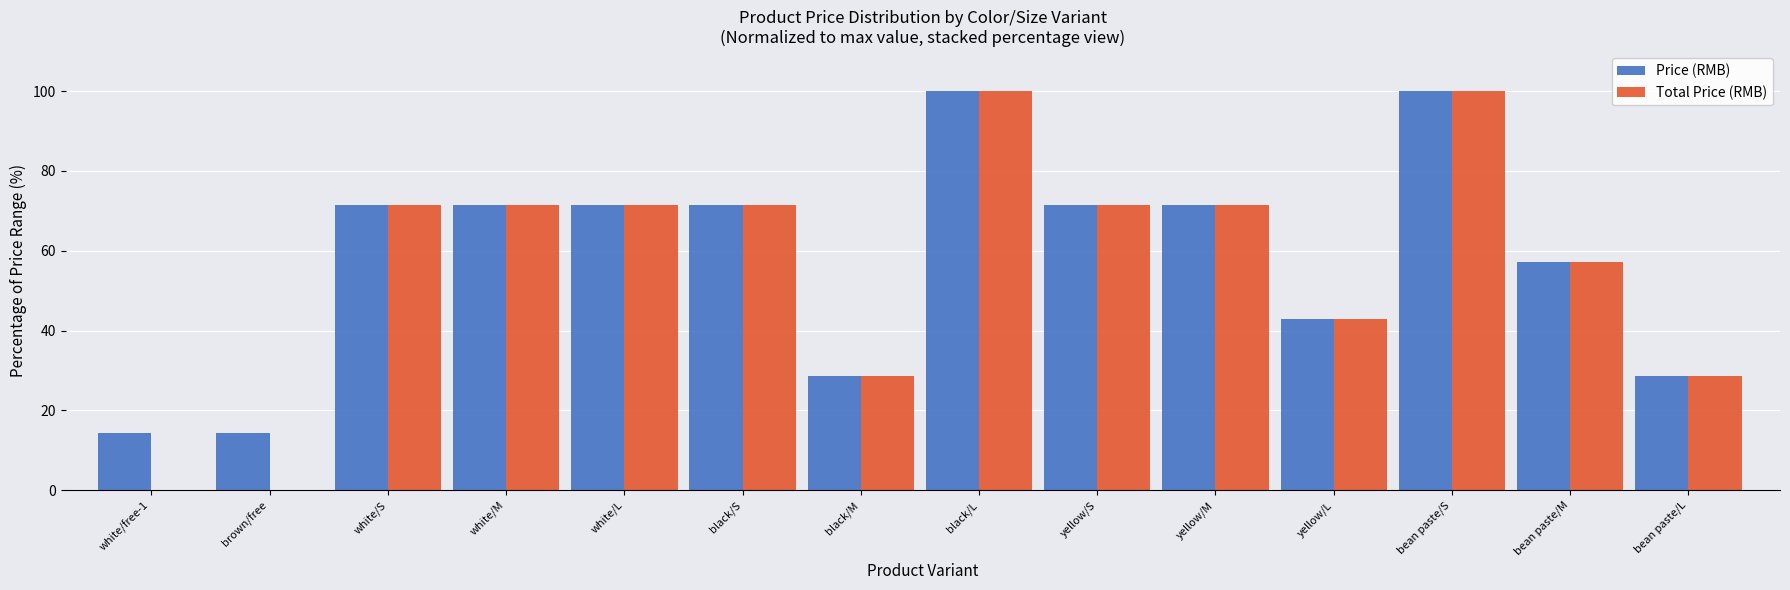

What is the maximum value for Price (RMB)?

100.0